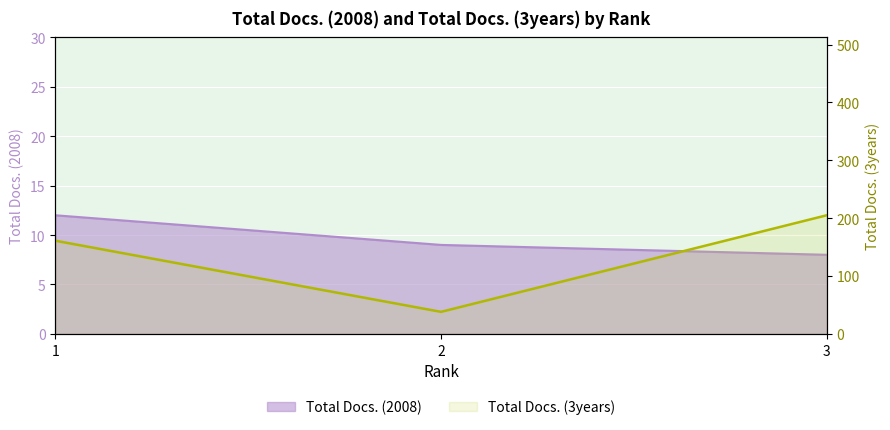

Does the chart display data point markers on the line(s)?

No